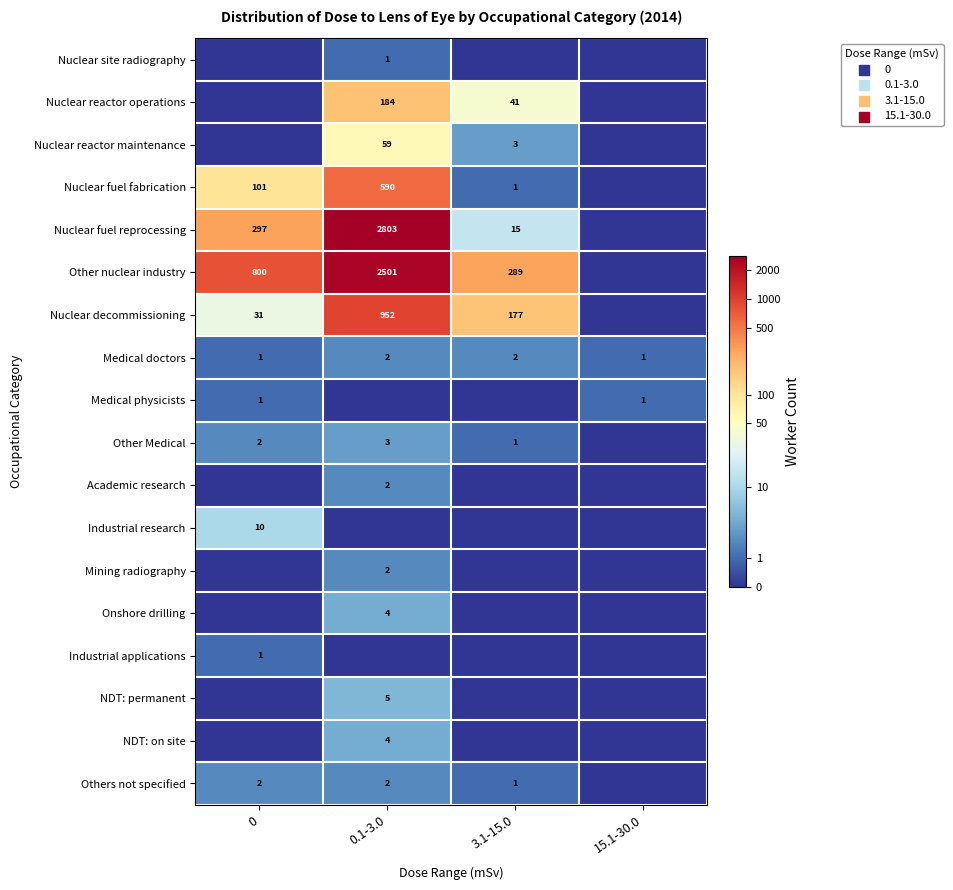

Is it true that Other nuclear industry equals 800 at 0?

True